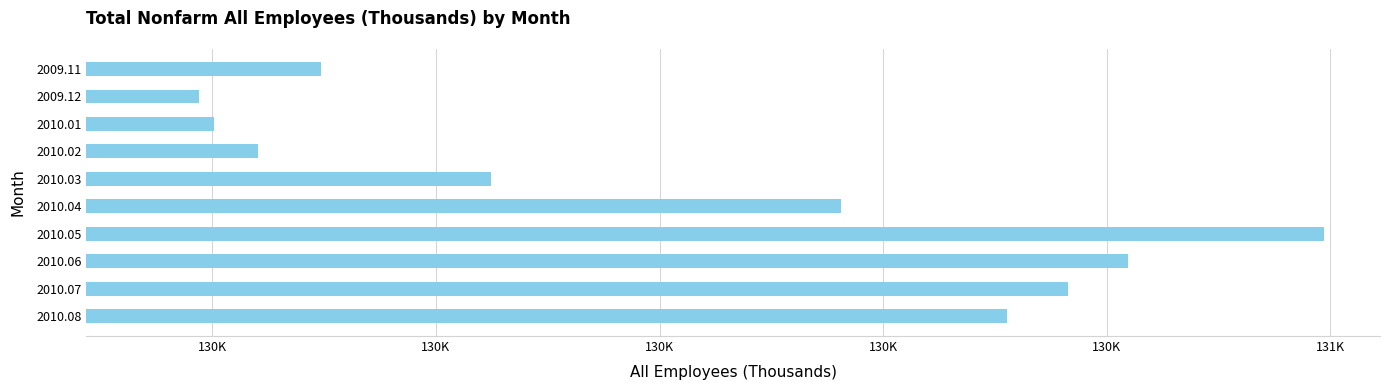

Does the chart contain stacked bars?

No